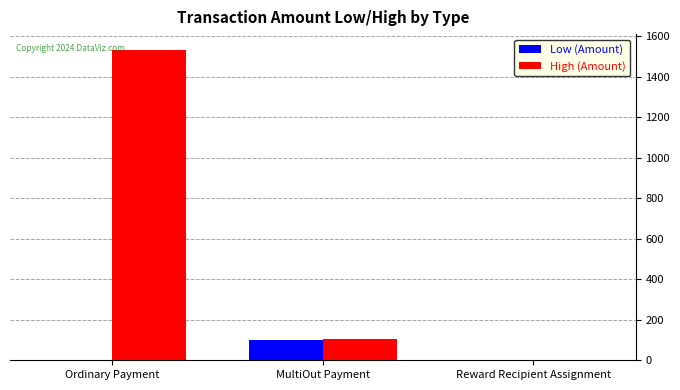

Which series has the widest spread of values?

High (Amount)